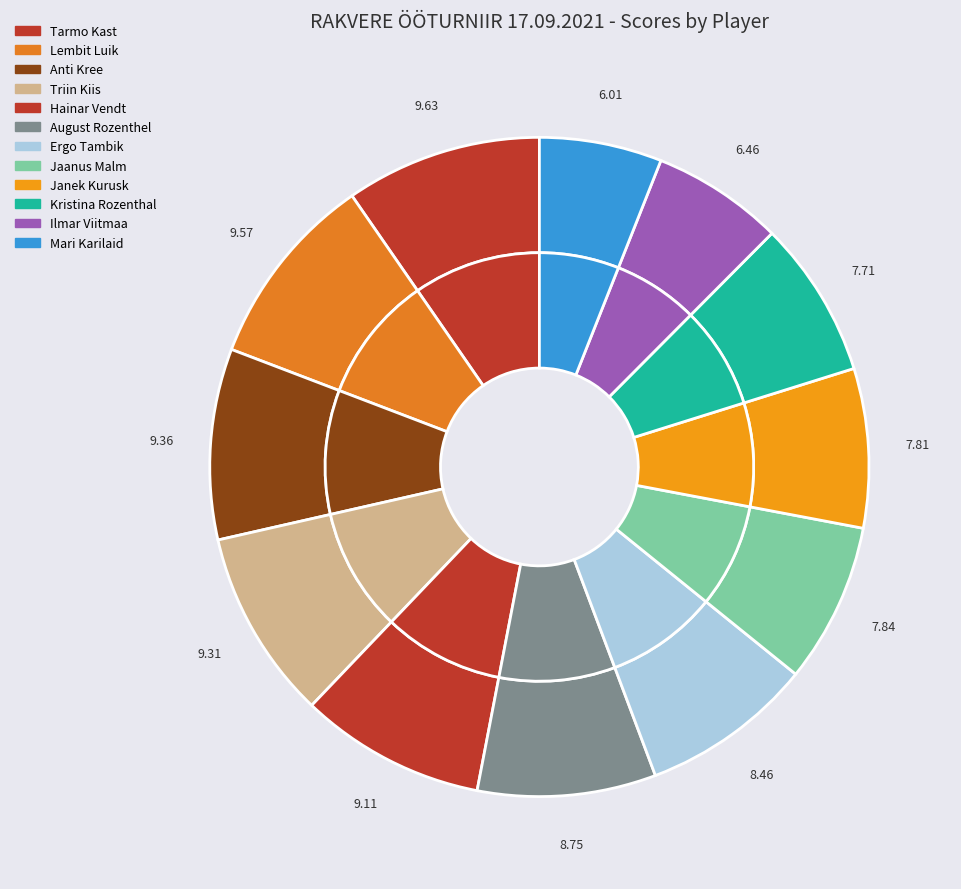

To the nearest percent, what portion does Hainar Vendt represent?

9%